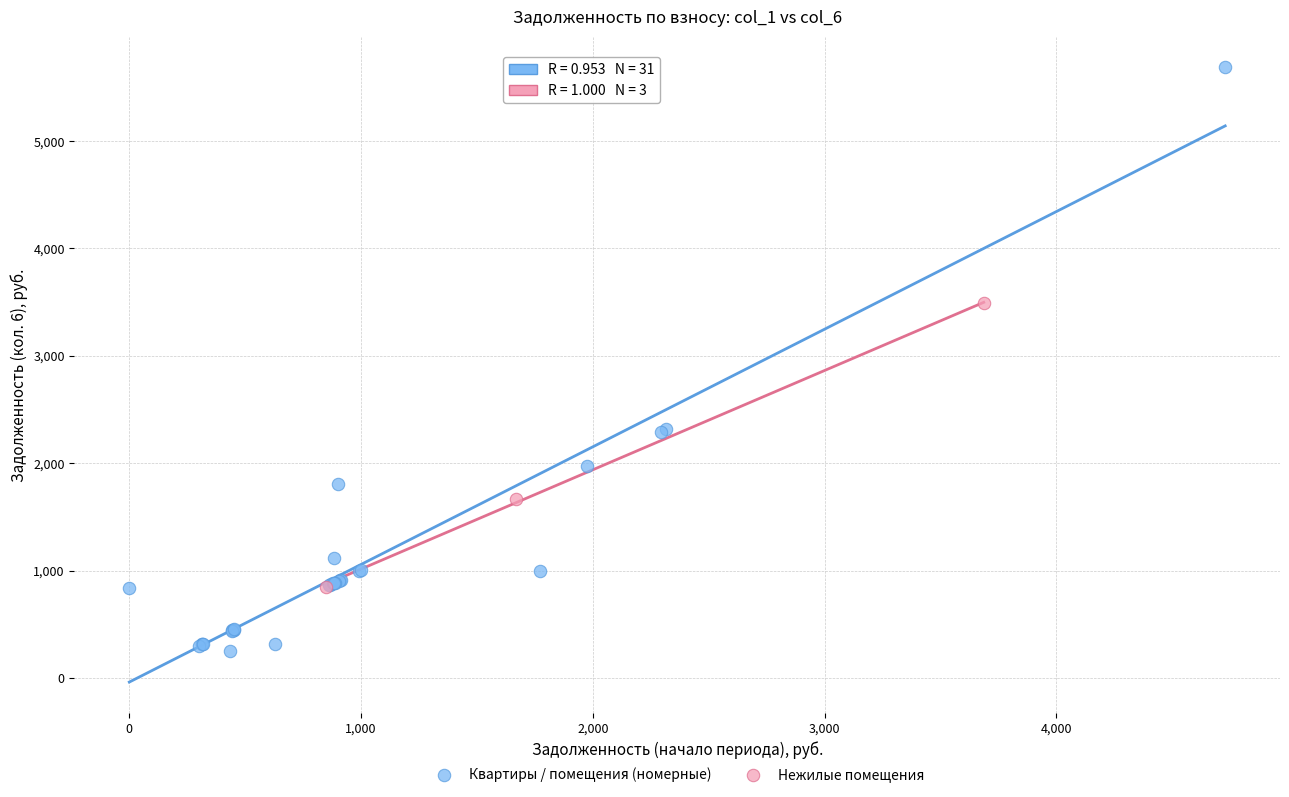

Which series has the largest Y range (max minus min)?

Квартиры / помещения (номерные)